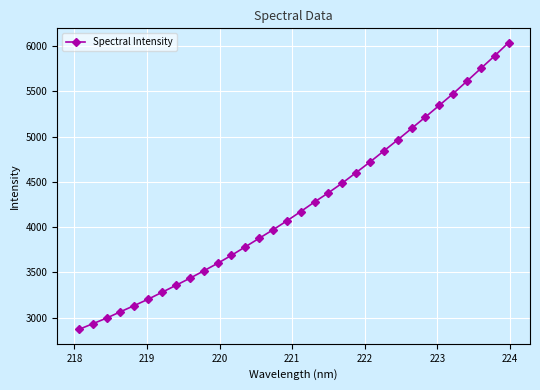

What is the greatest value displayed?

6036.9